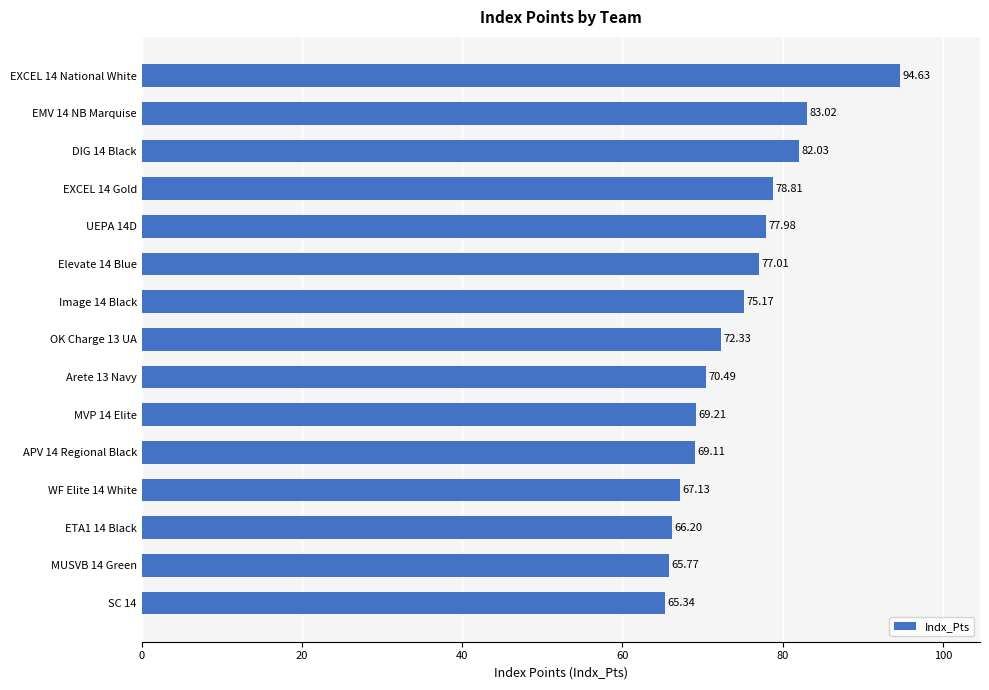

What is the average value?

74.3